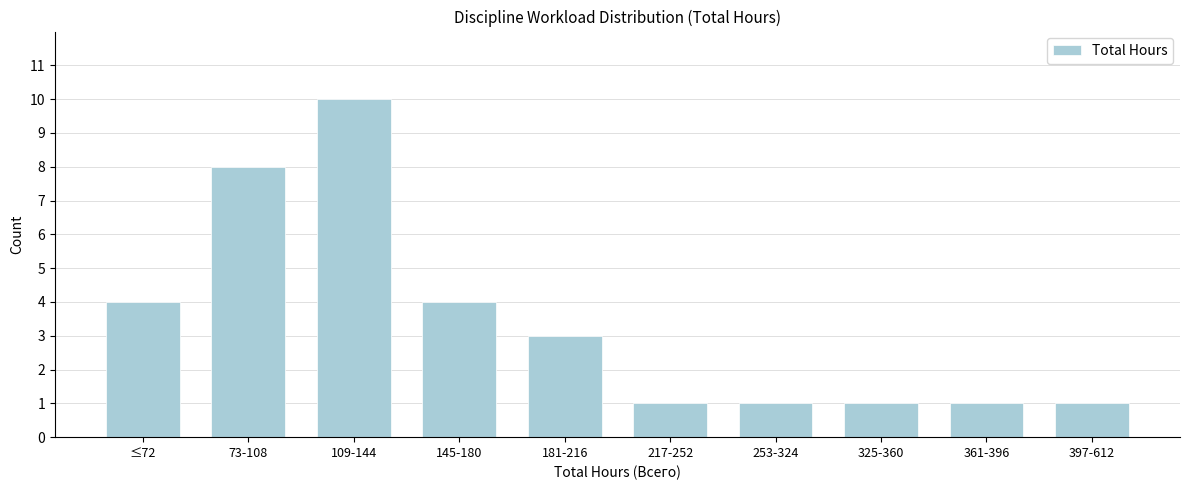

Reading left to right, what are all the values shown in this chart?

≤72=4	73-108=8	109-144=10	145-180=4	181-216=3	217-252=1	253-324=1	325-360=1	361-396=1	397-612=1